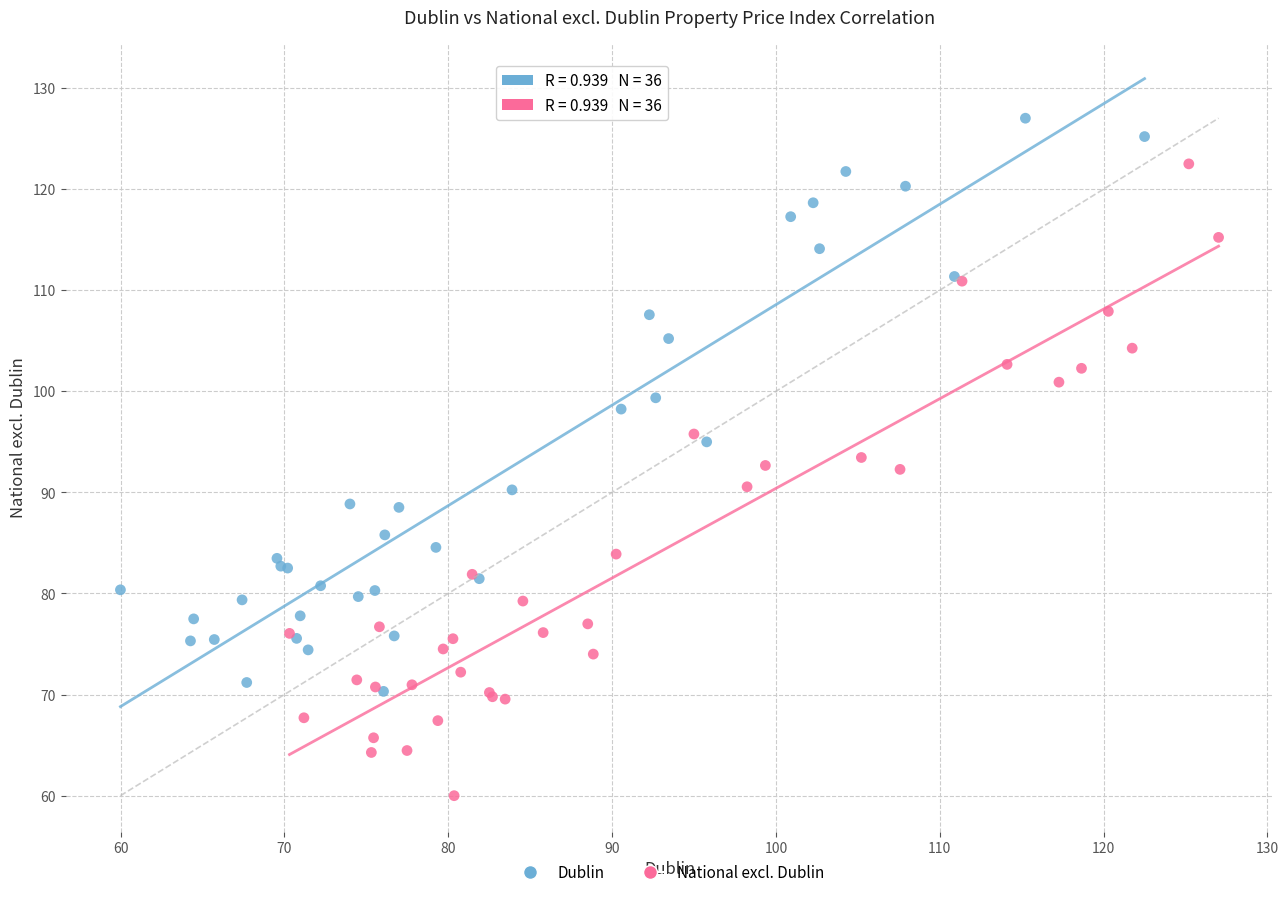

Which series has the widest spread of Y values?

National excl. Dublin